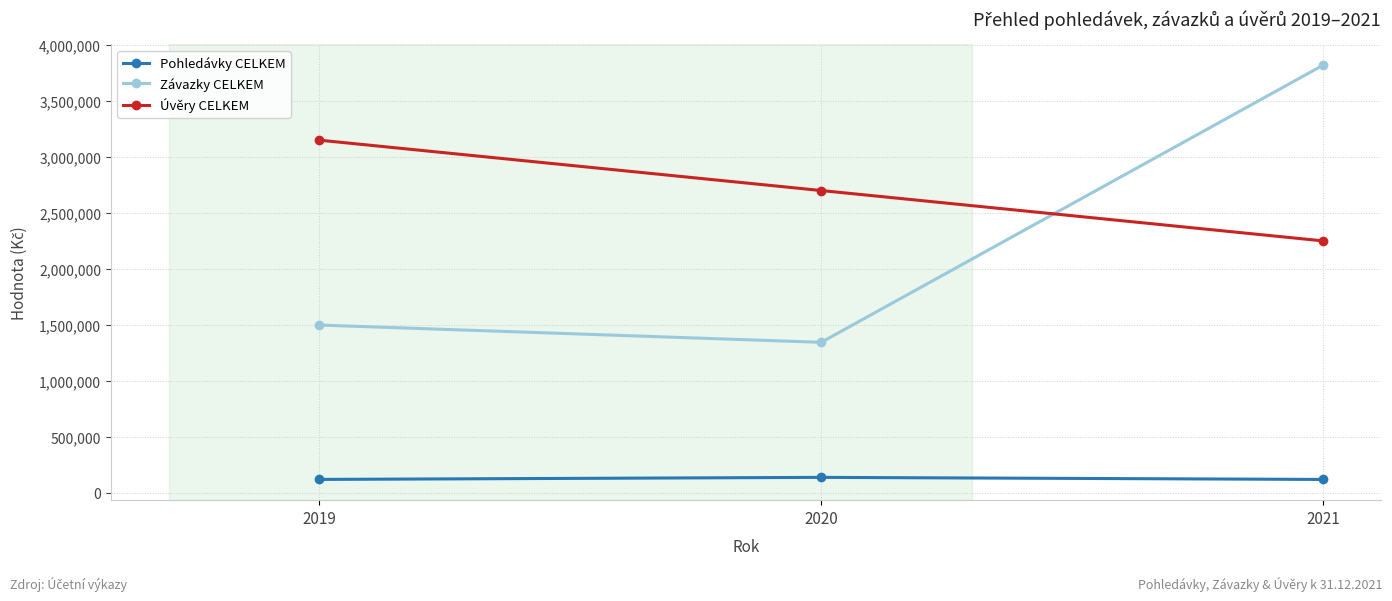

What is the sum of all Úvěry CELKEM values?

8100000.0